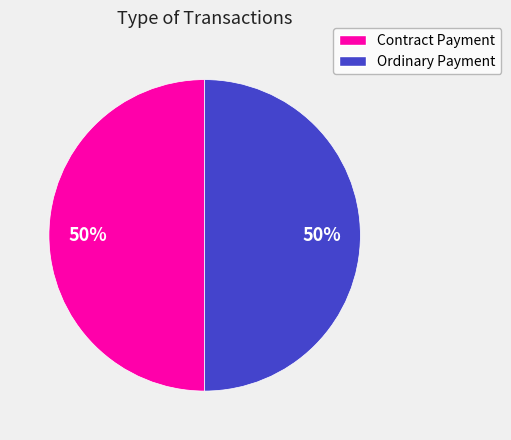

To the nearest percent, what percentage of the pie is Ordinary Payment?

50%